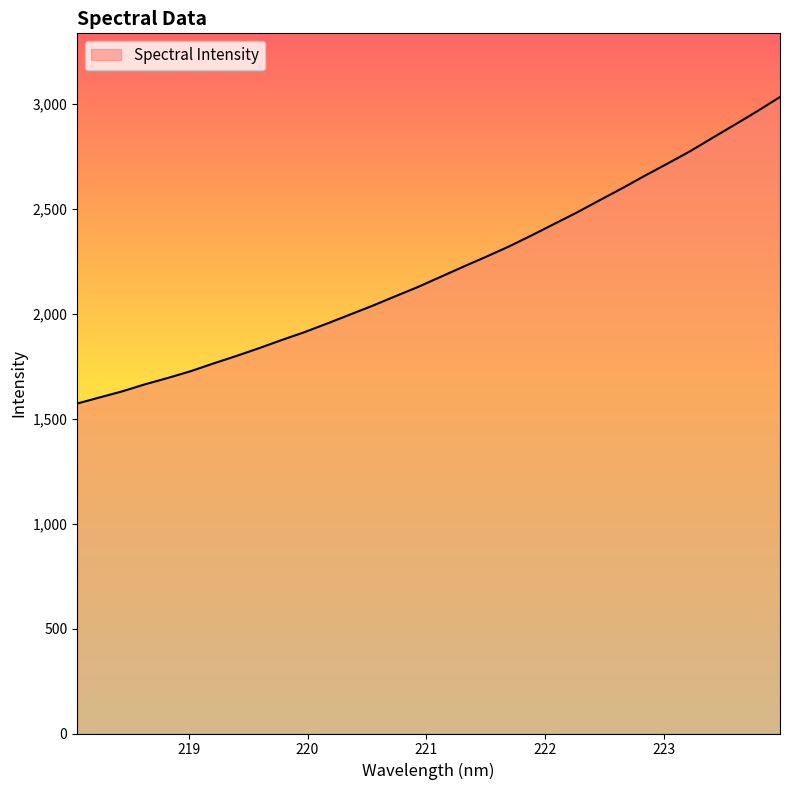

What is the sum of all values?

70506.2